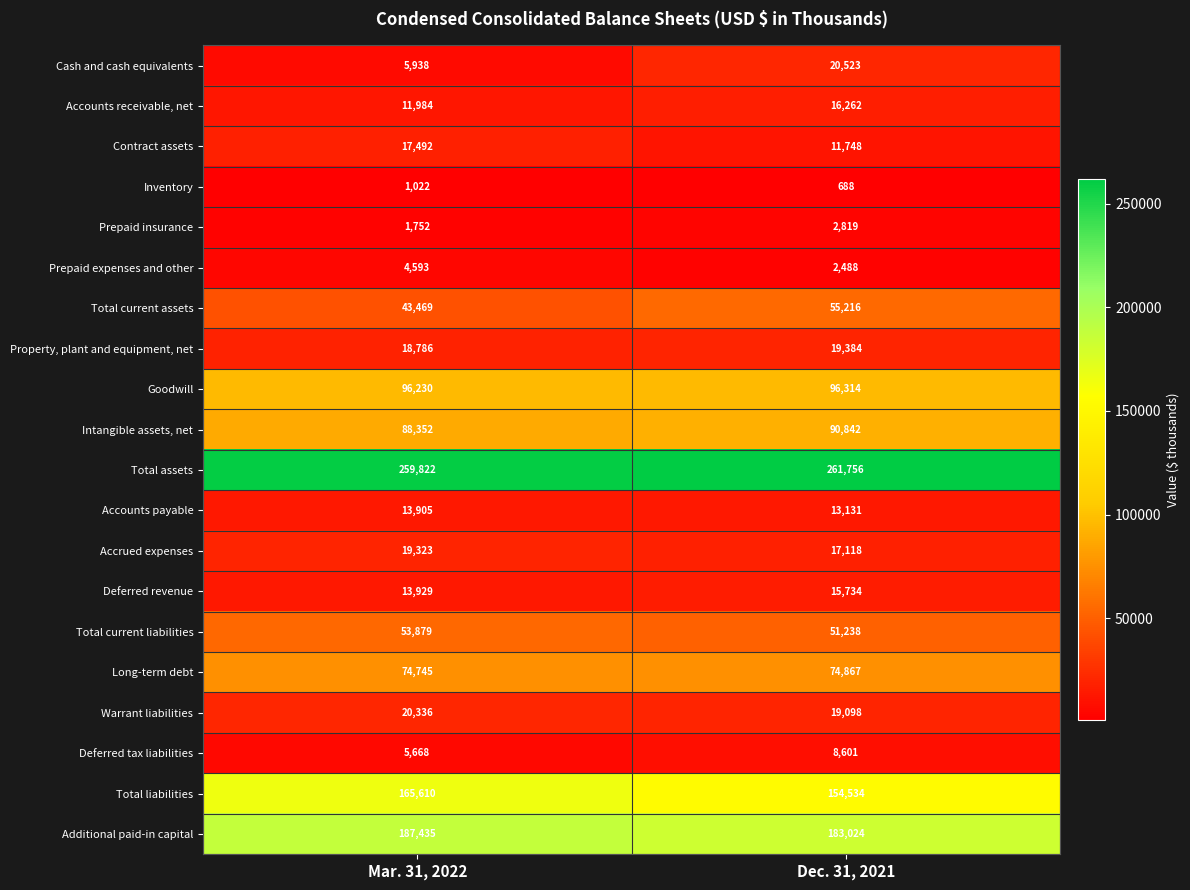

At which label does Total current assets reach its peak?

Dec. 31, 2021